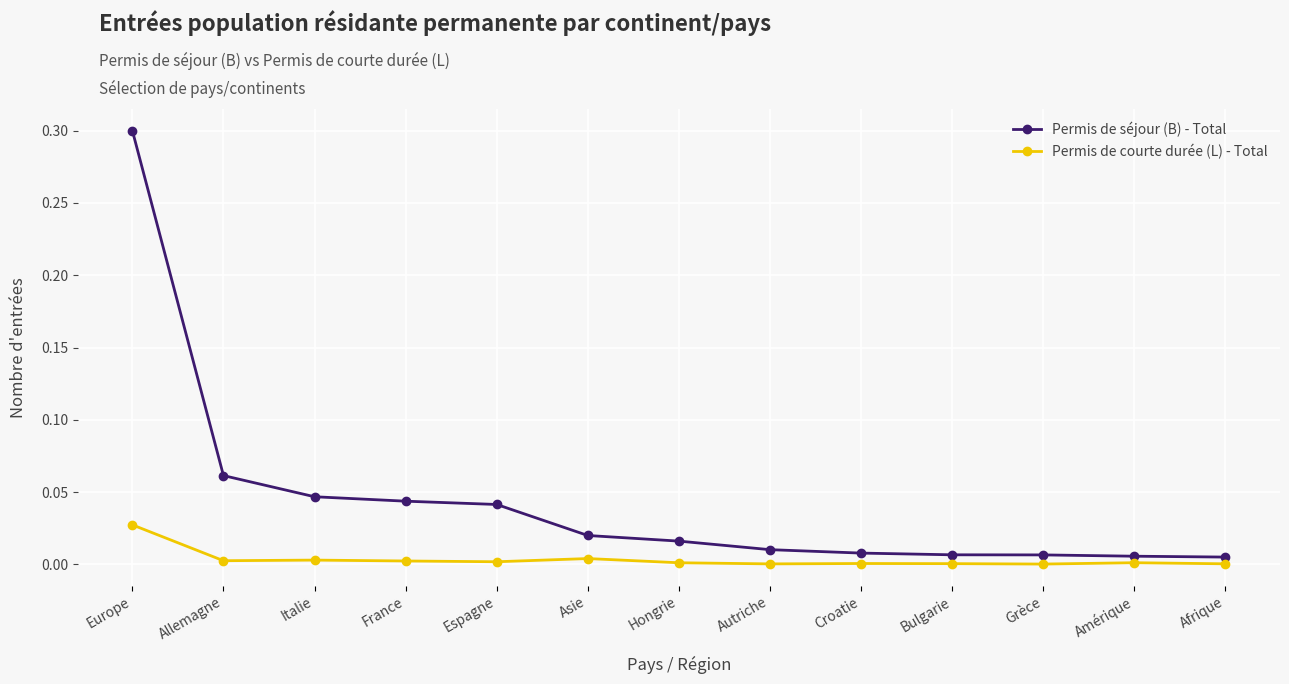

At which category is the sum across all series the highest?

Europe